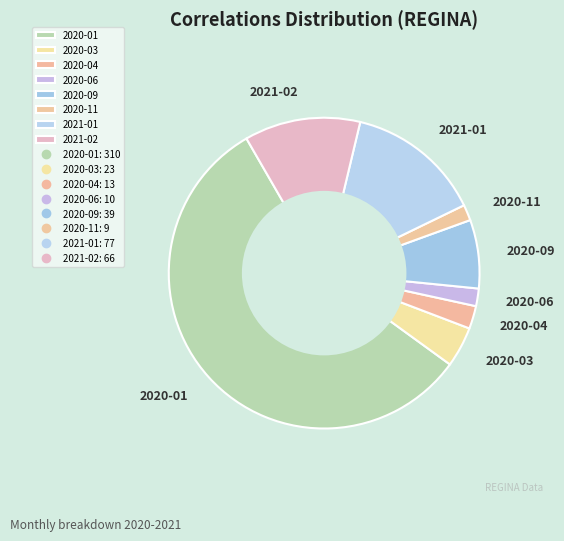

Is there any slice that represents more than half of the pie?

Yes